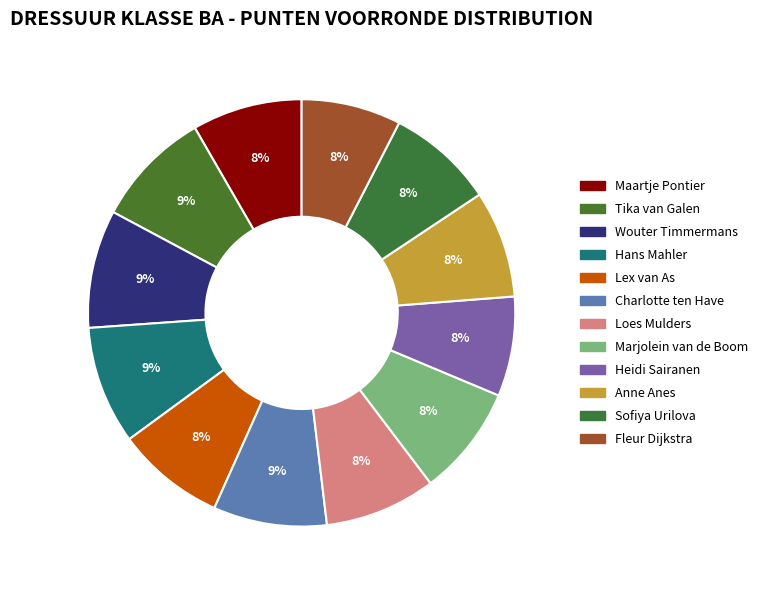

To the nearest percent, what portion does Wouter Timmermans represent?

9%